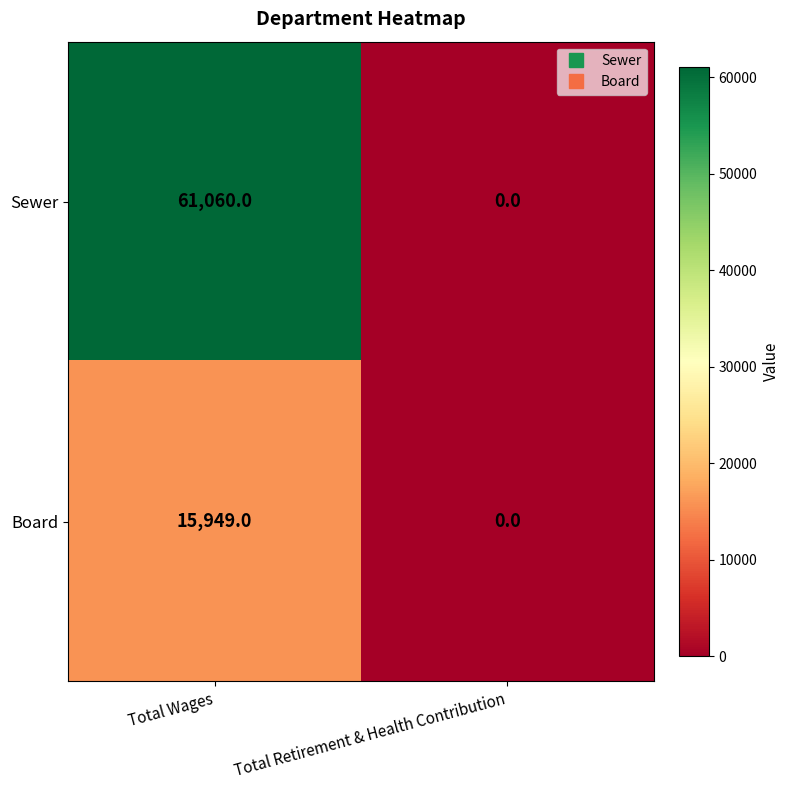

At which label is Board closest to 7974?

Total Retirement & Health Contribution